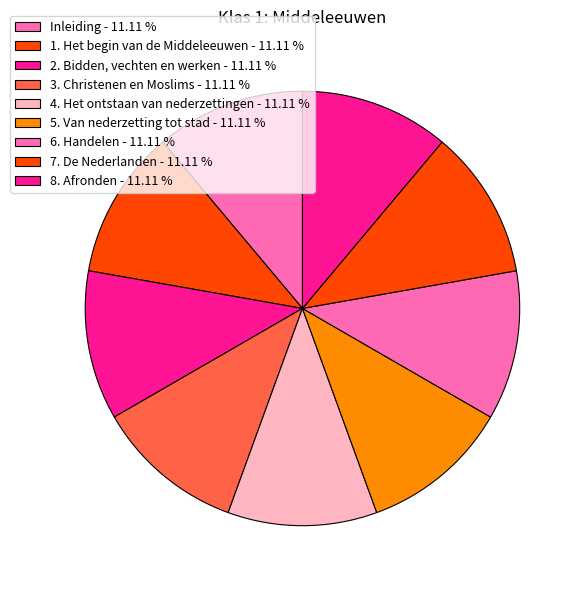

What is the smallest slice in the pie chart?

Inleiding